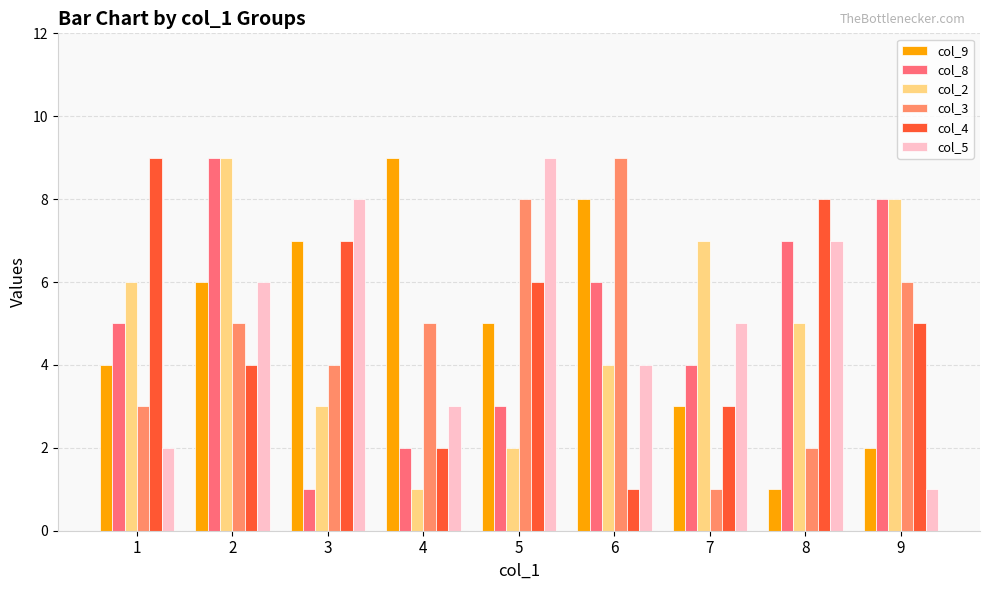

At which label does col_2 reach its peak?

2